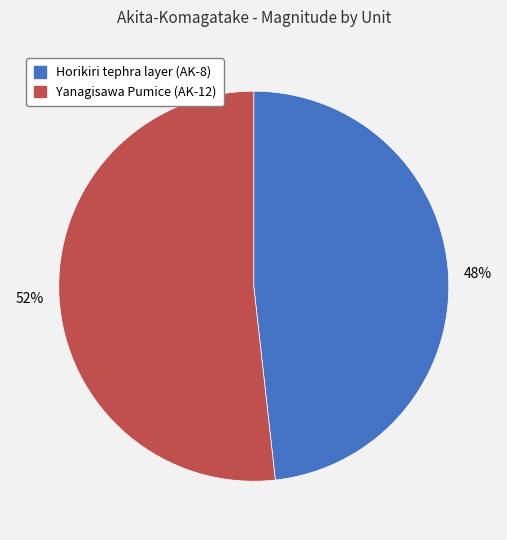

How many slices are in this pie chart?

2